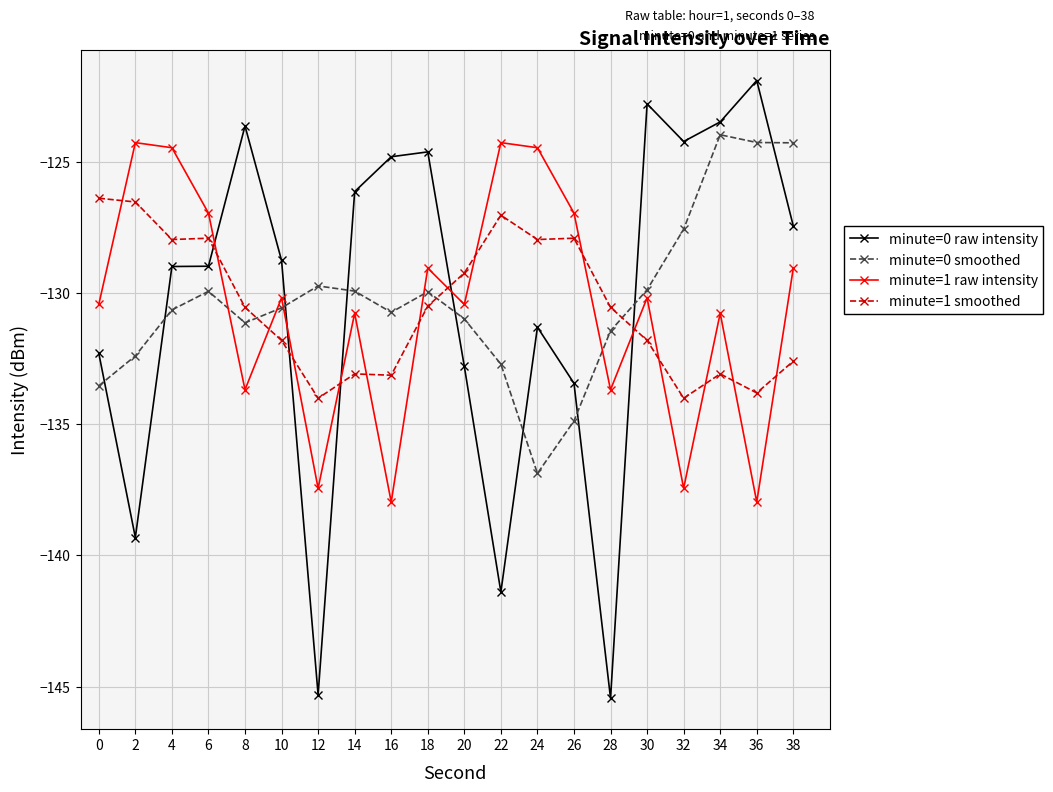

What is the difference between the minute=0 raw intensity values at 30 and 26?

10.6